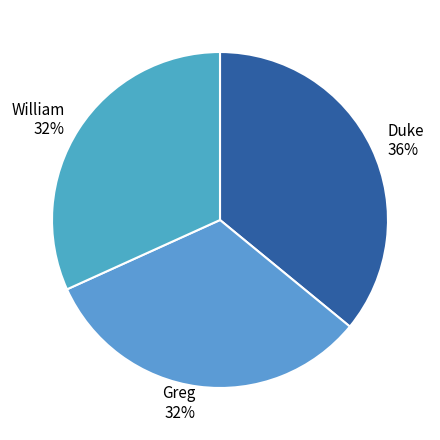

How many slices are in this pie chart?

3